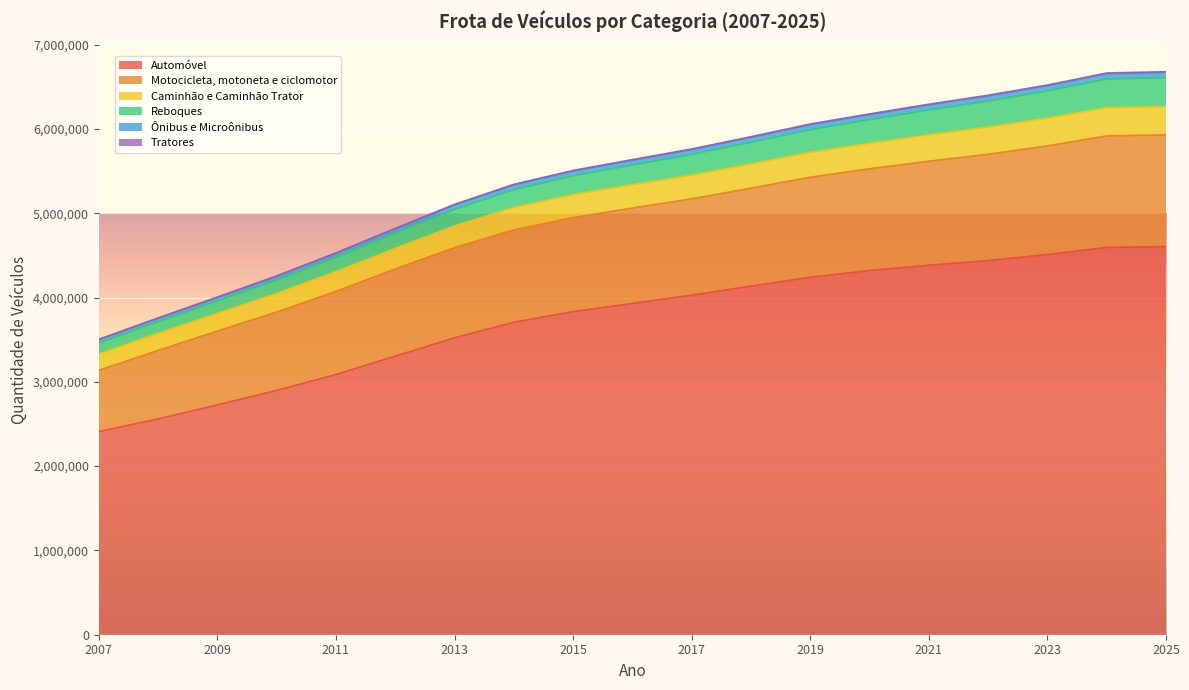

Between 2013 and 2009, which is larger?

2013